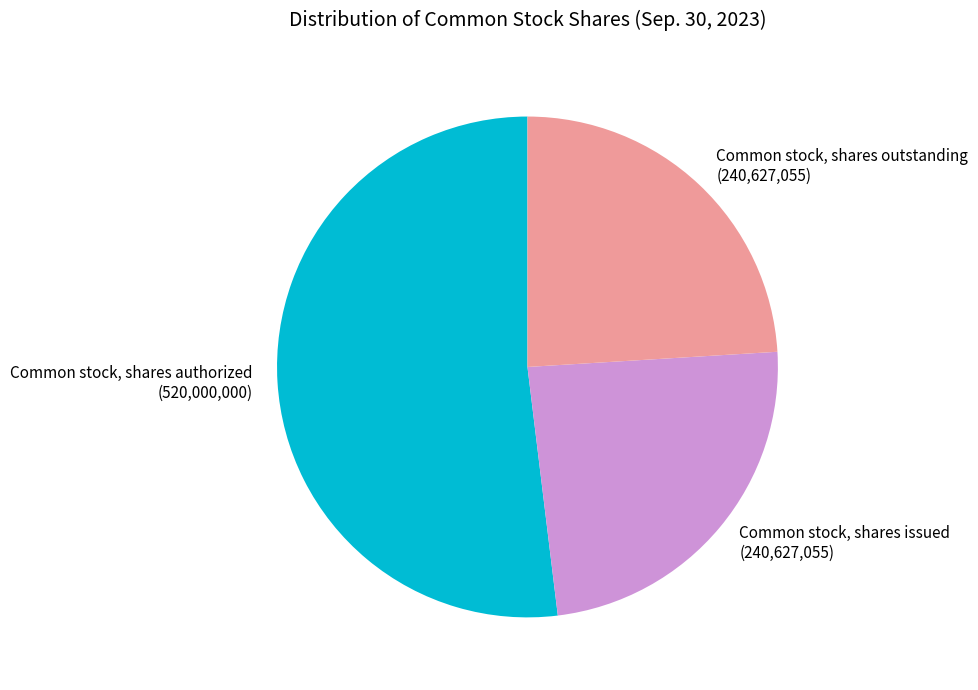

What is the ratio of the value at Common stock, shares authorized to the value at Common stock, shares outstanding?

2.2